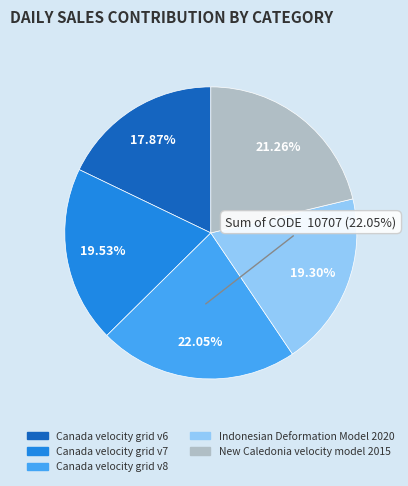

Count the number of slices in the pie.

5